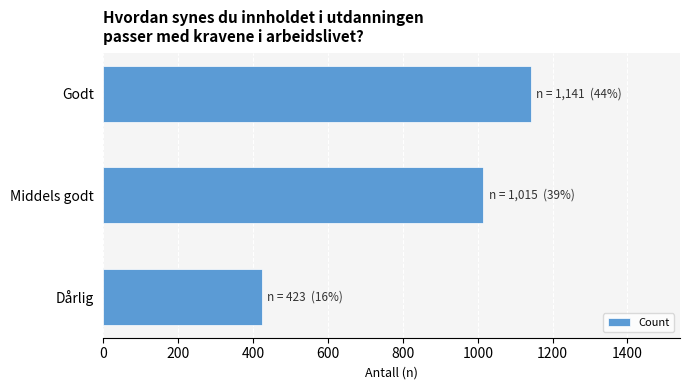

Does the chart contain stacked bars?

No